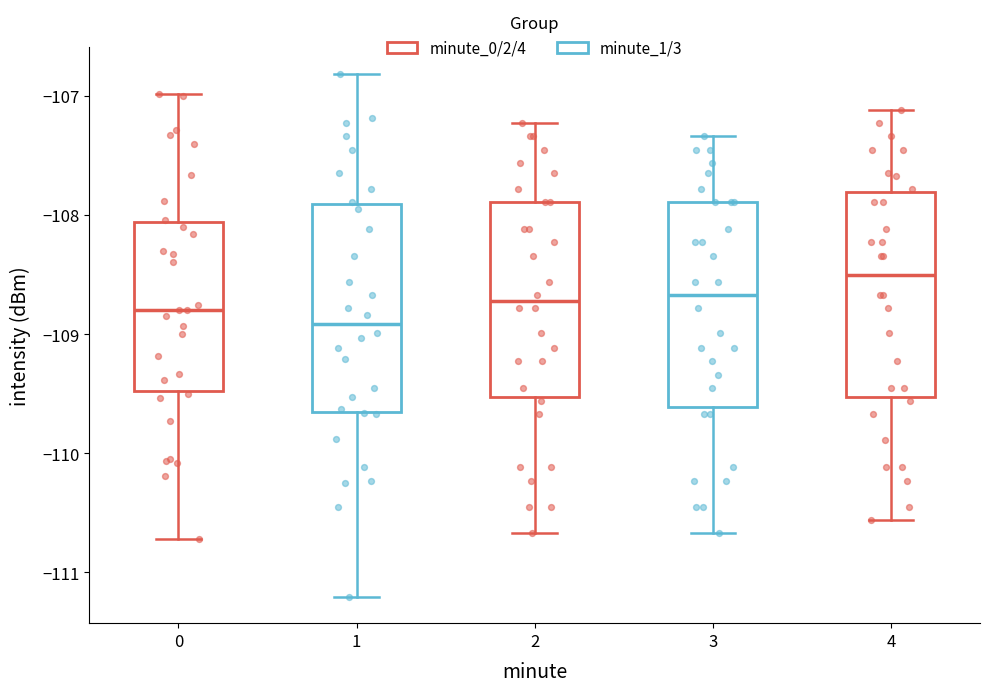

Which box's median line is the highest?

4